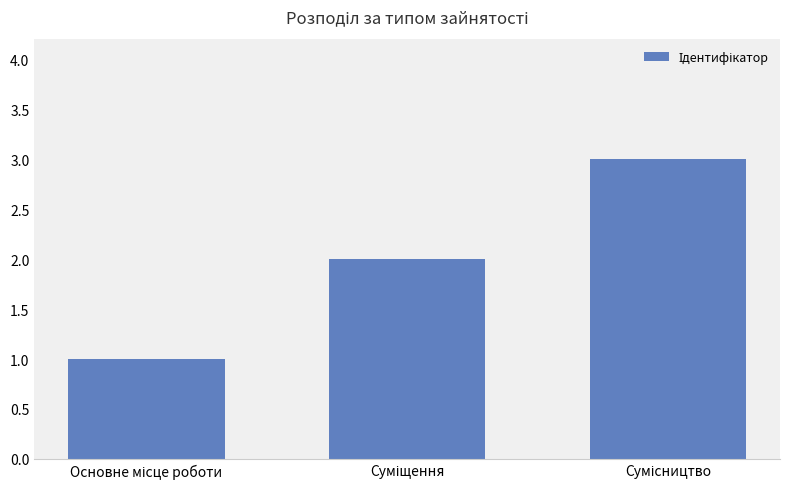

What is the sum of all values?

6